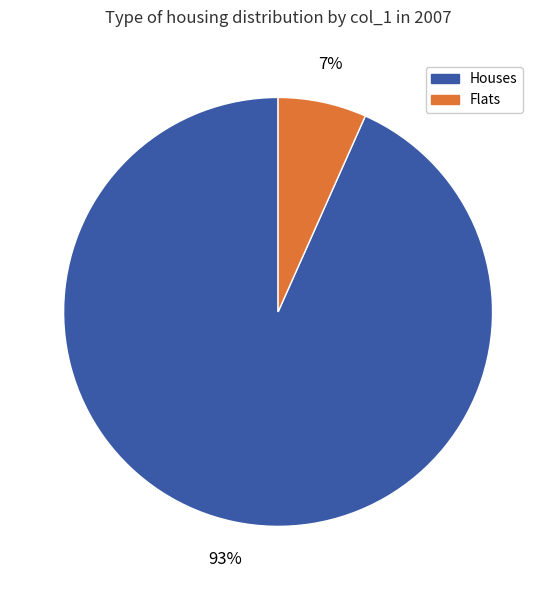

Between Houses and Flats, which is larger?

Houses